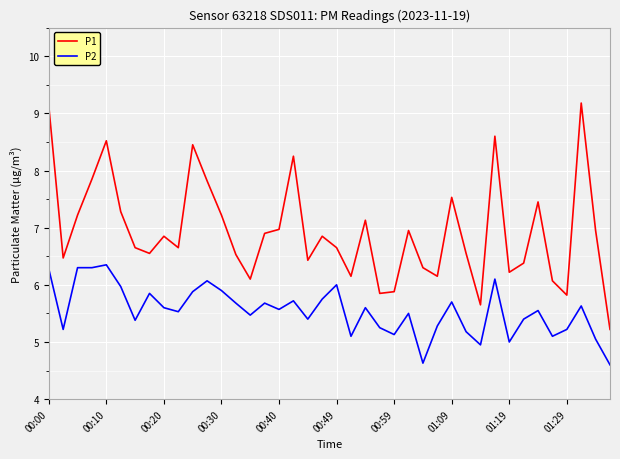

True or false: P1 and P2 cross at least once.

False